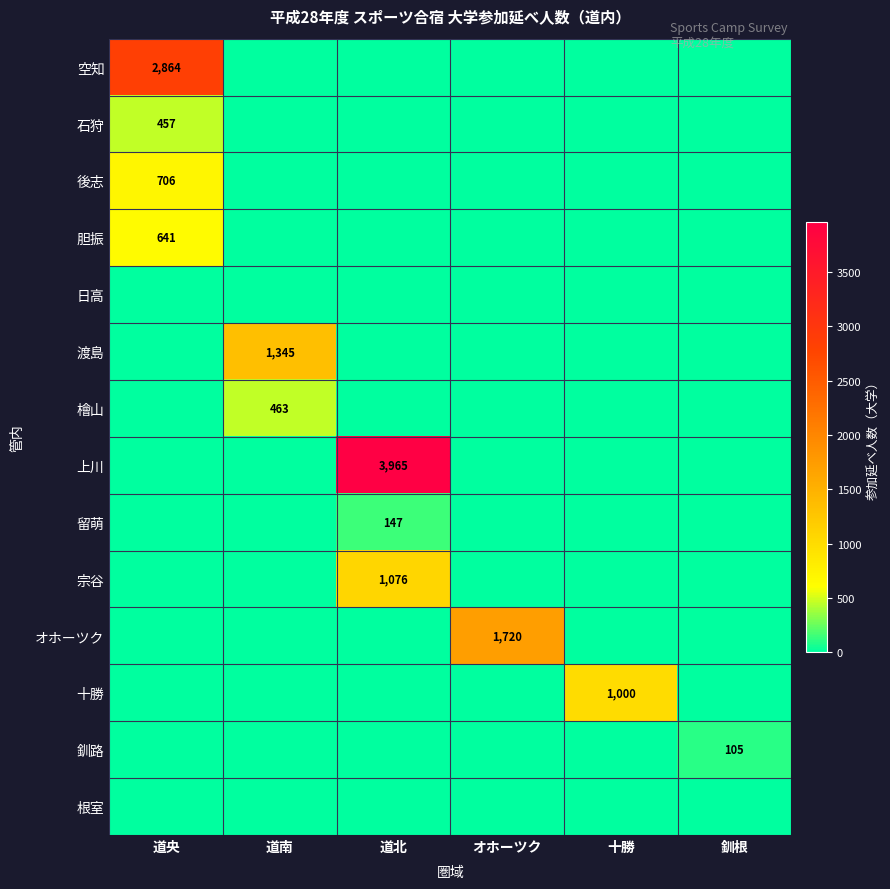

At which label is 留萌 closest to 73?

道央